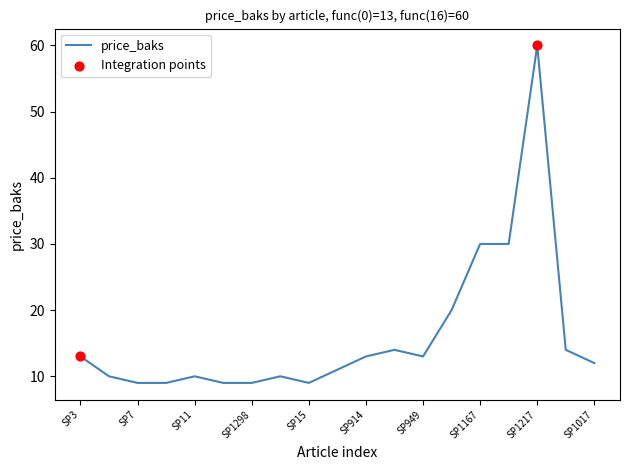

What is the difference between the maximum and minimum values?

51